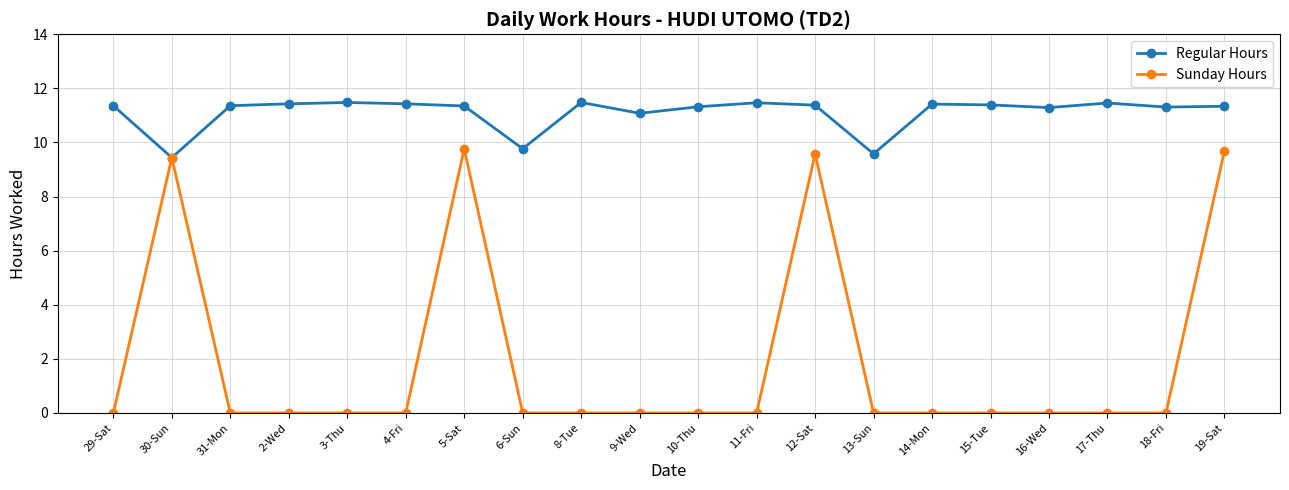

Rank the series at 10-Thu from lowest to highest value.

Sunday Hours, Regular Hours